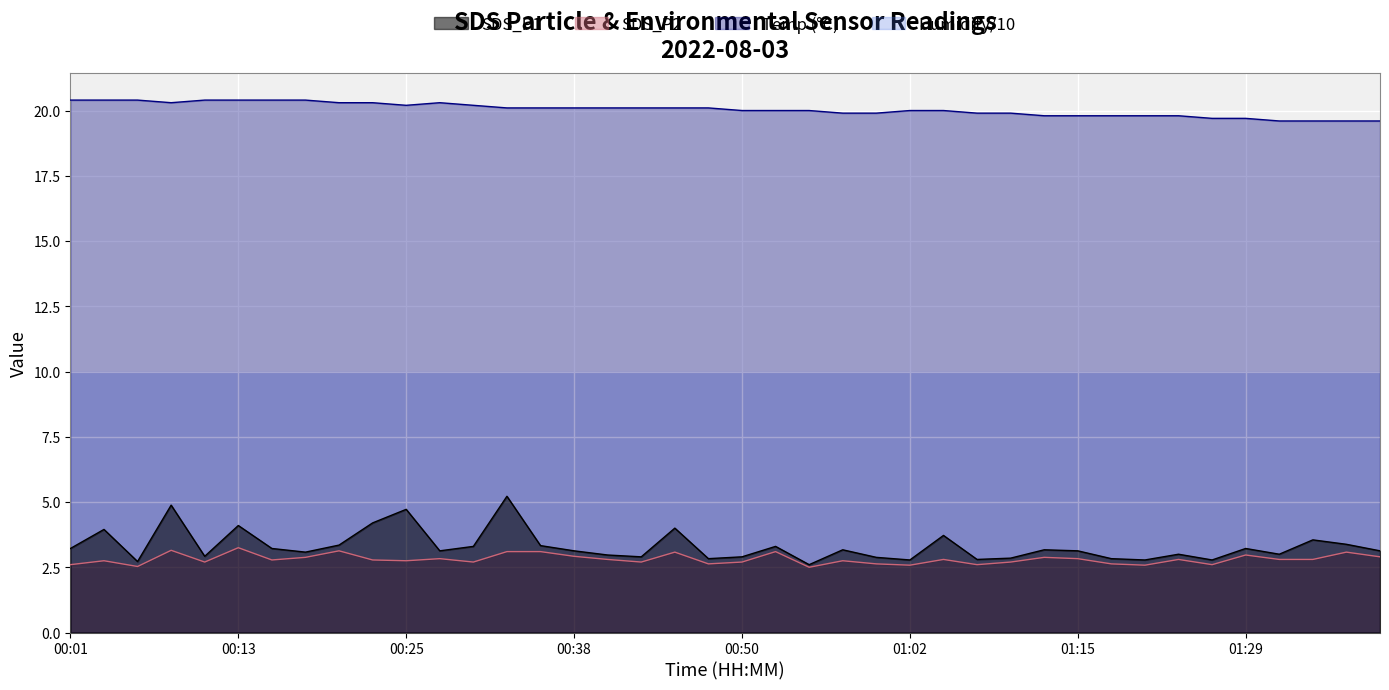

At which category is the sum across all series the highest?

00:33